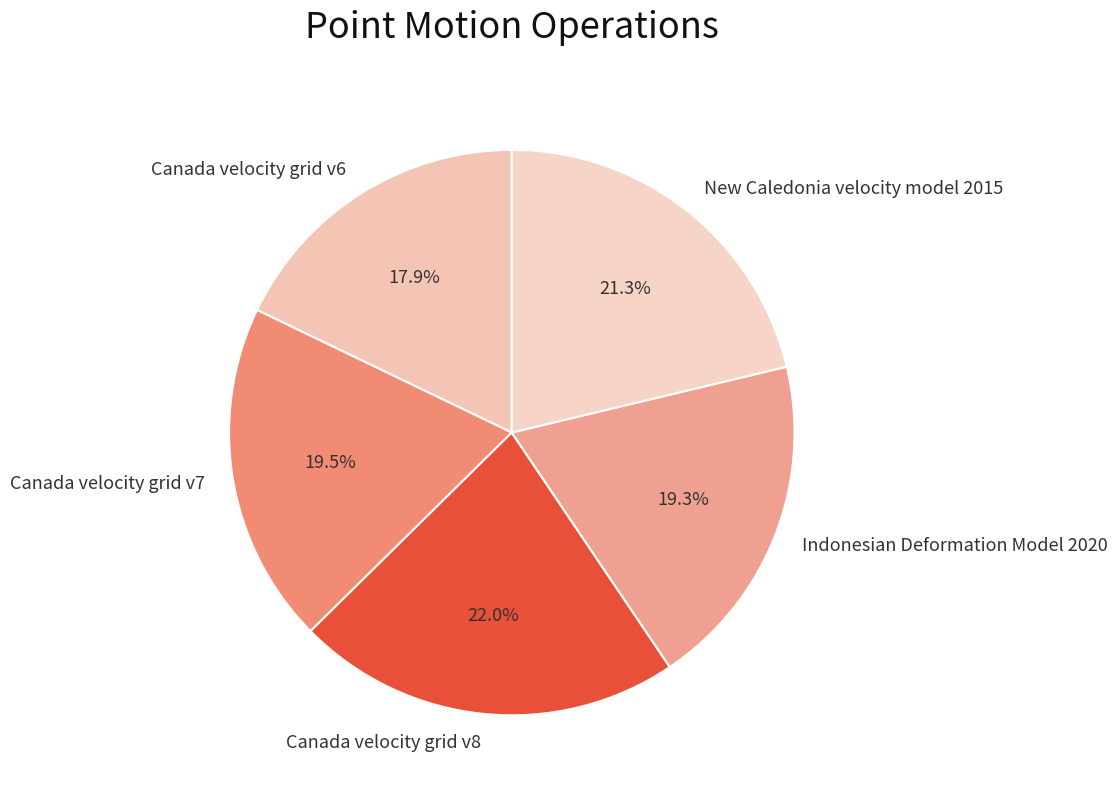

To the nearest percent, what portion does Indonesian Deformation Model 2020 represent?

19%